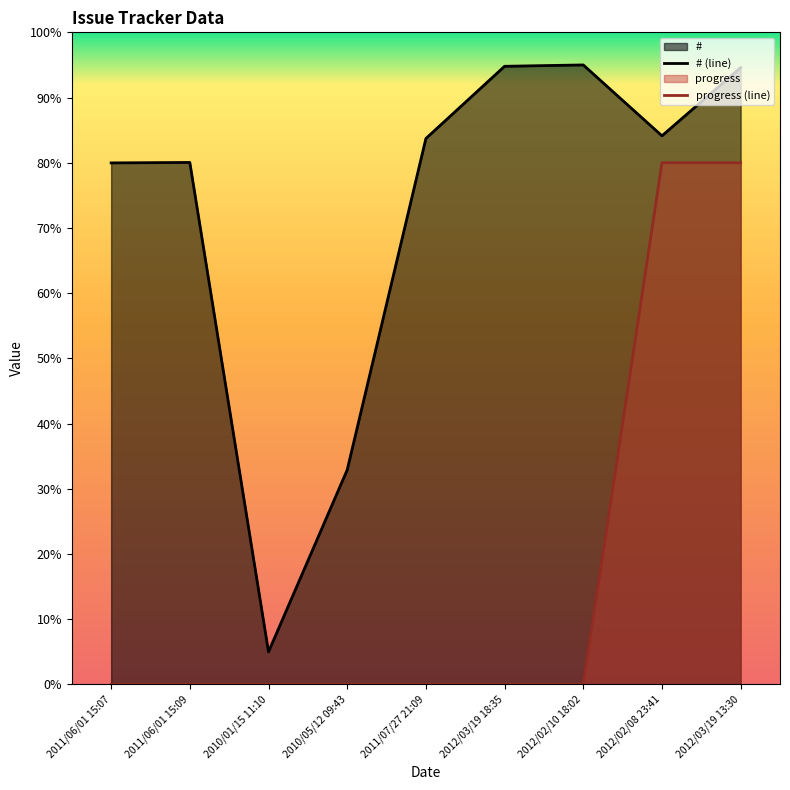

Does the chart display data point markers on the line(s)?

No